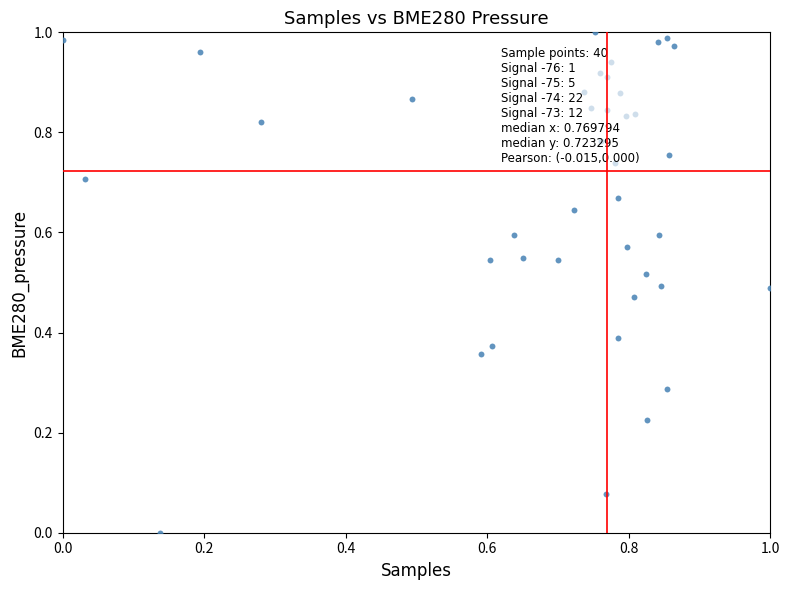

Count the number of points in this scatter plot.

40